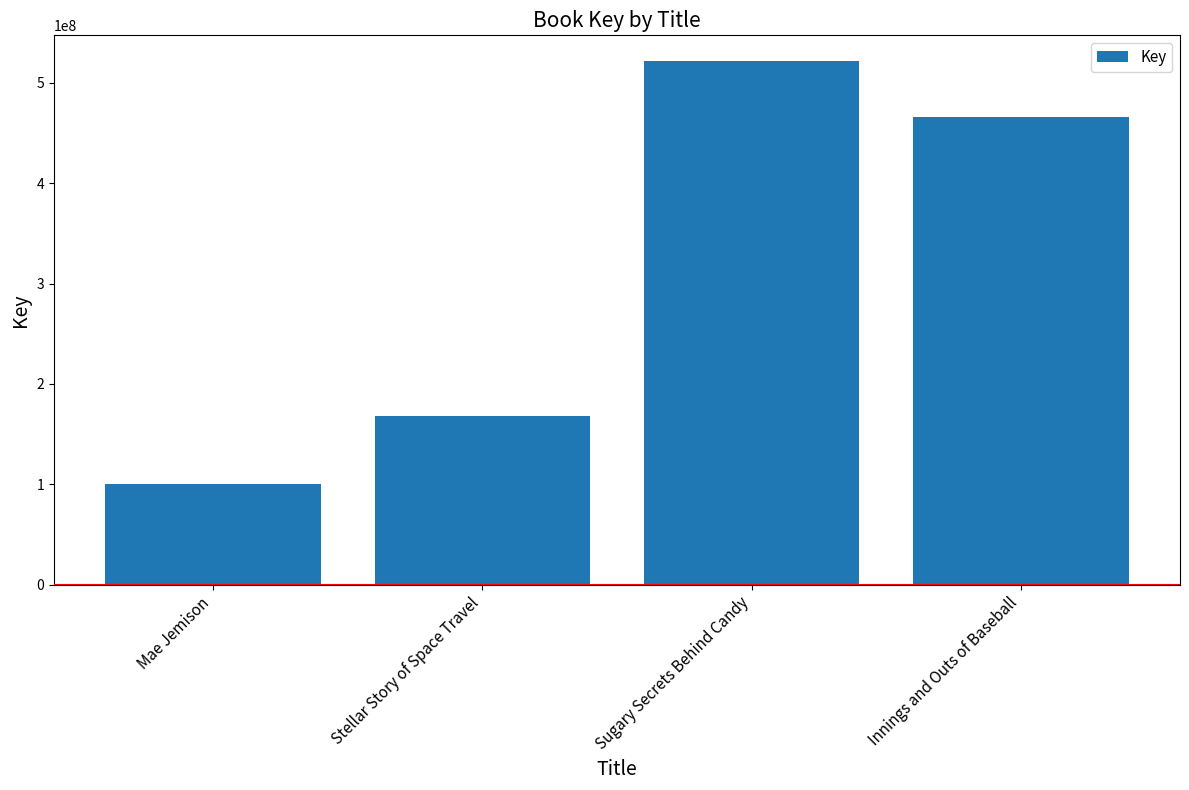

Count the number of data series in this chart.

1